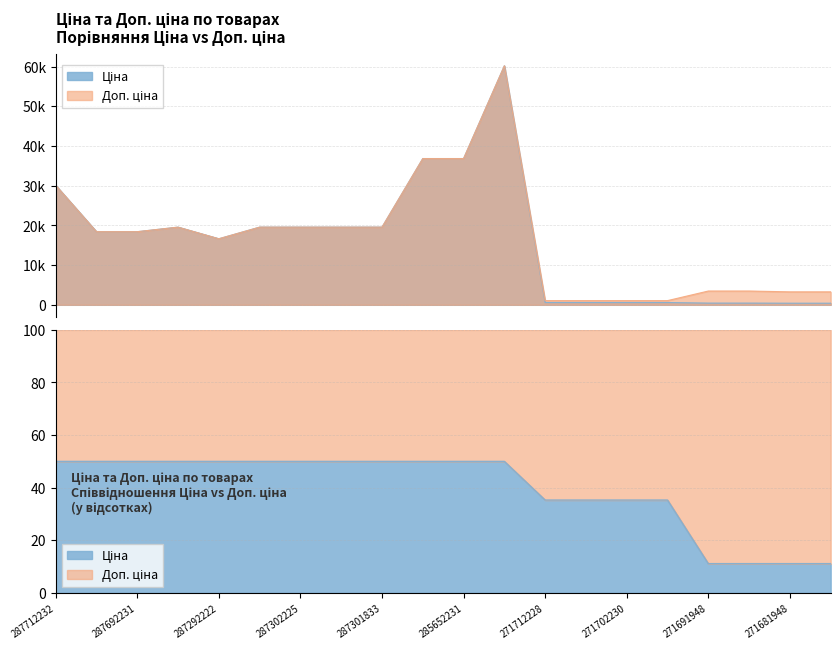

How many categories are shown in the chart?

20